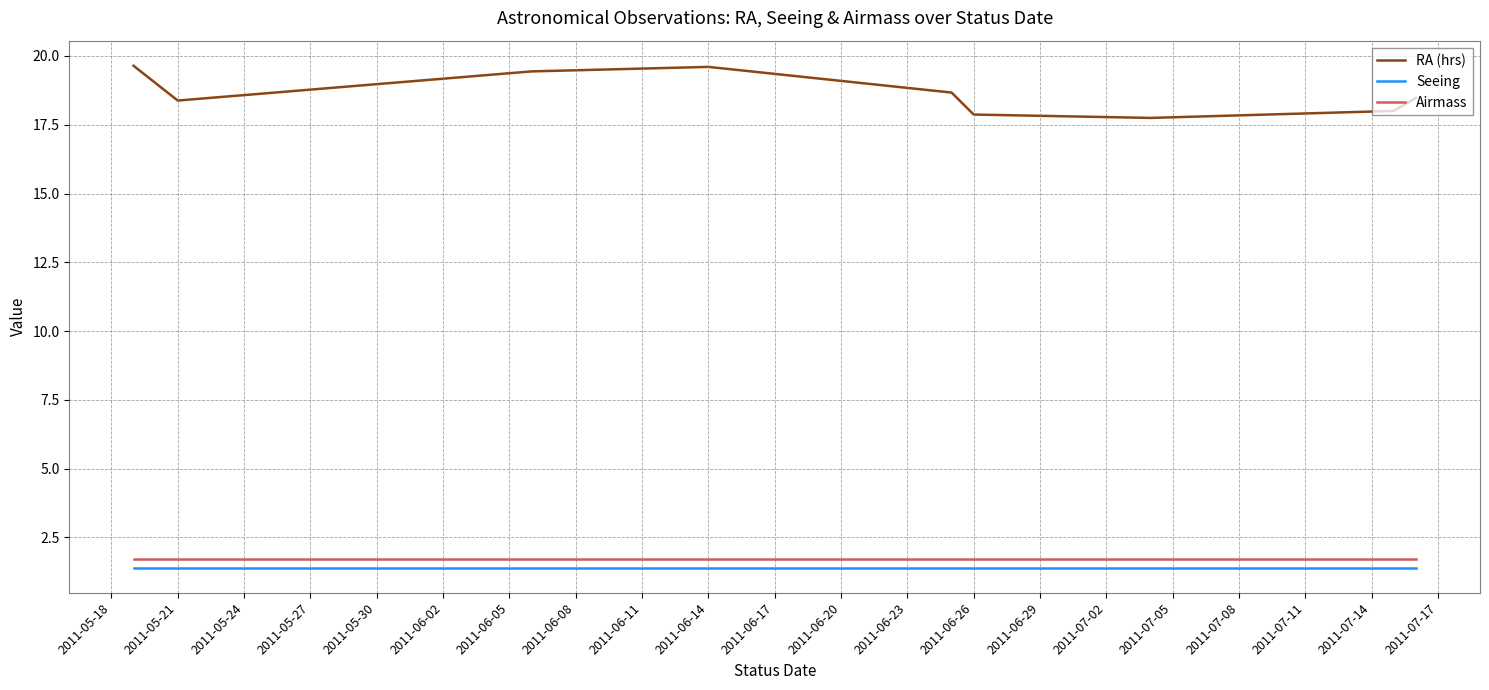

What is the difference between the maximum and minimum values in the RA (hrs) series?

1.9